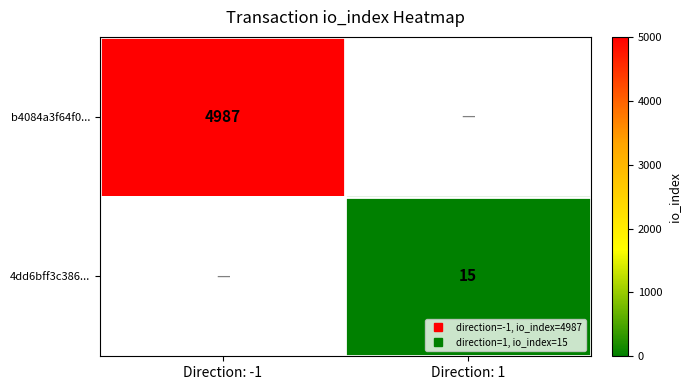

At which label is b4084a3f64f0... closest to 4987?

Direction: -1